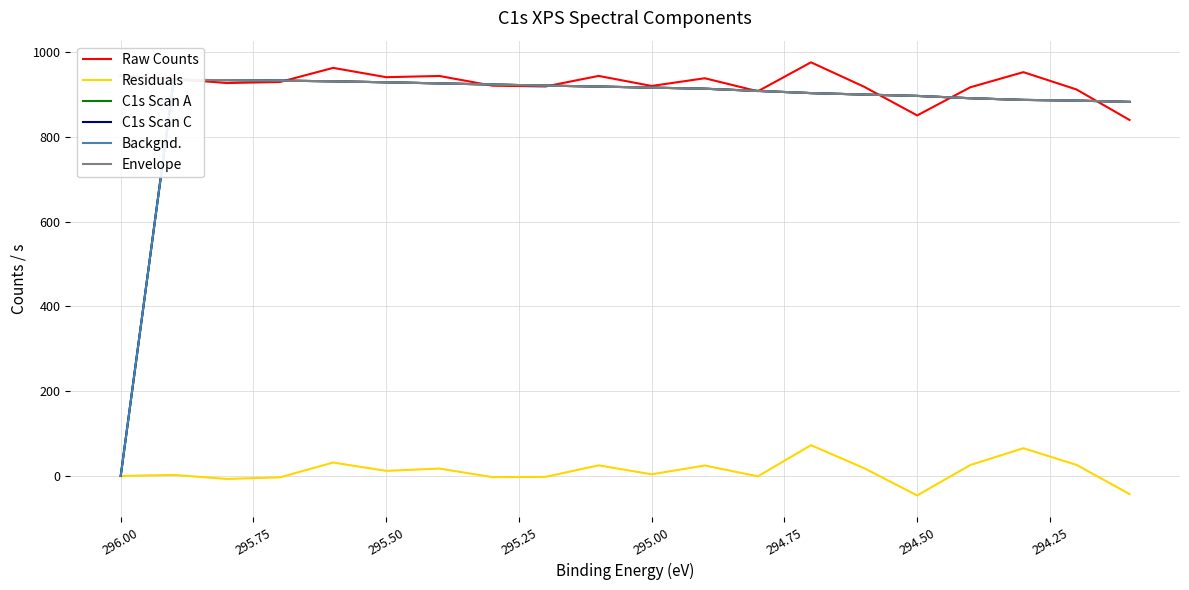

True or false: C1s Scan C has a value of 925.7 at 295.50.

True